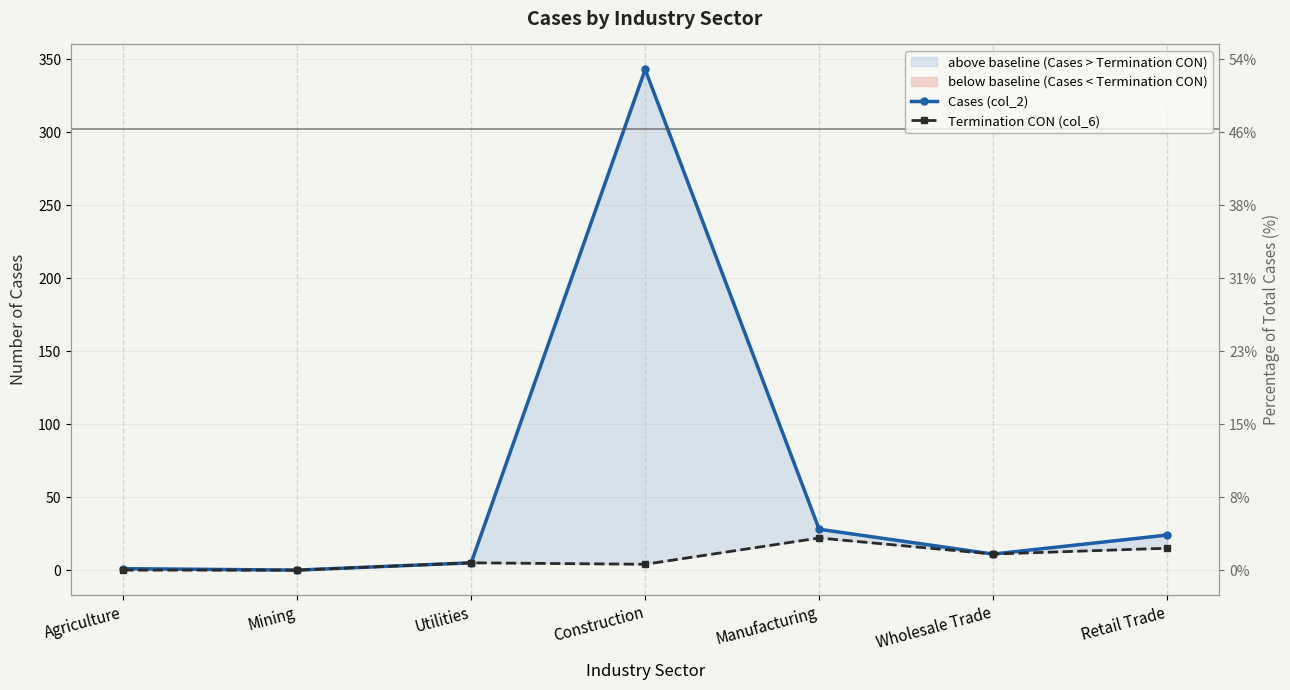

True or false: Termination CON (col_6) and Cases (col_2) cross at least once.

False